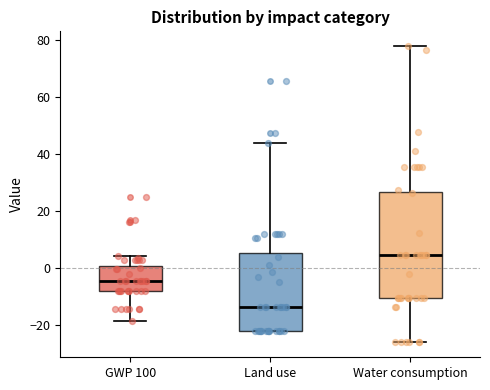

Which box is the tallest, from its lower edge to its upper edge?

Water consumption